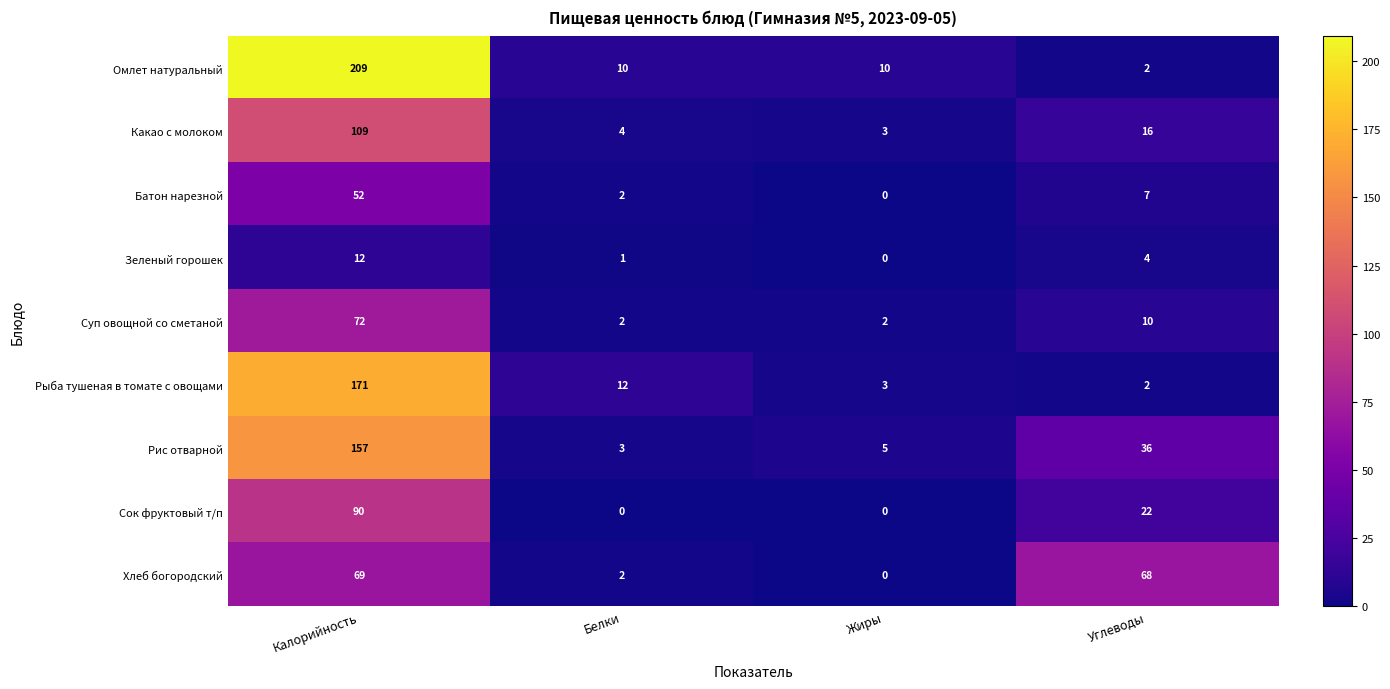

Is it true that Зеленый горошек equals 0 at Жиры?

True